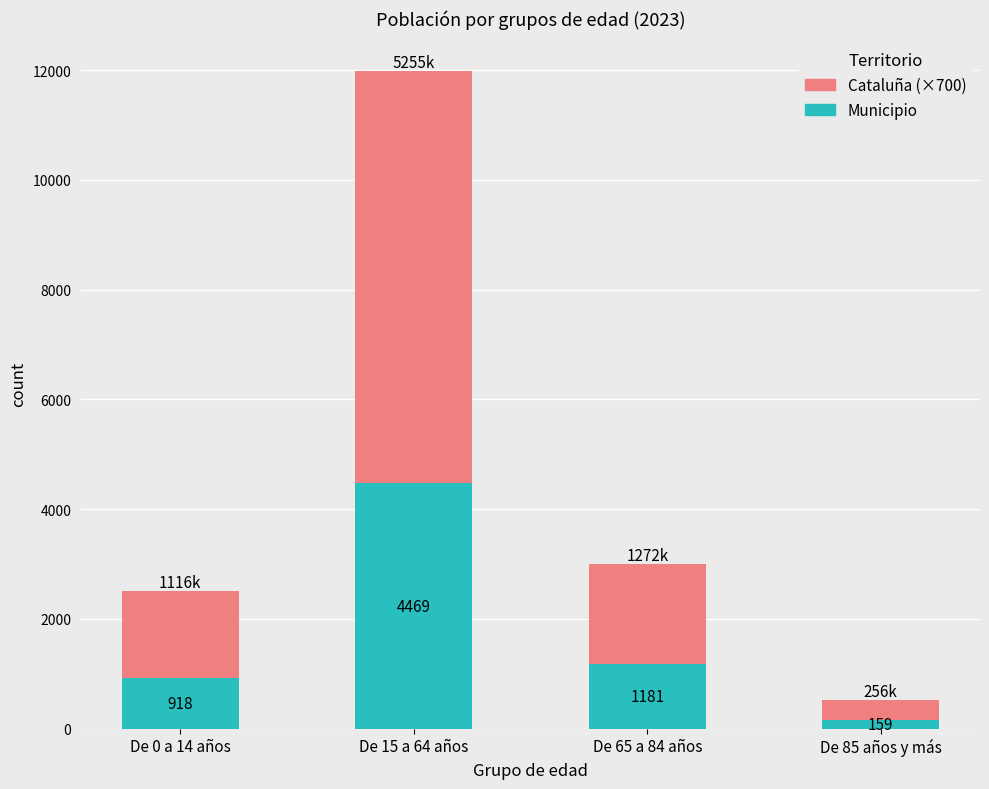

What is the average value of the Municipio series?

1681.8